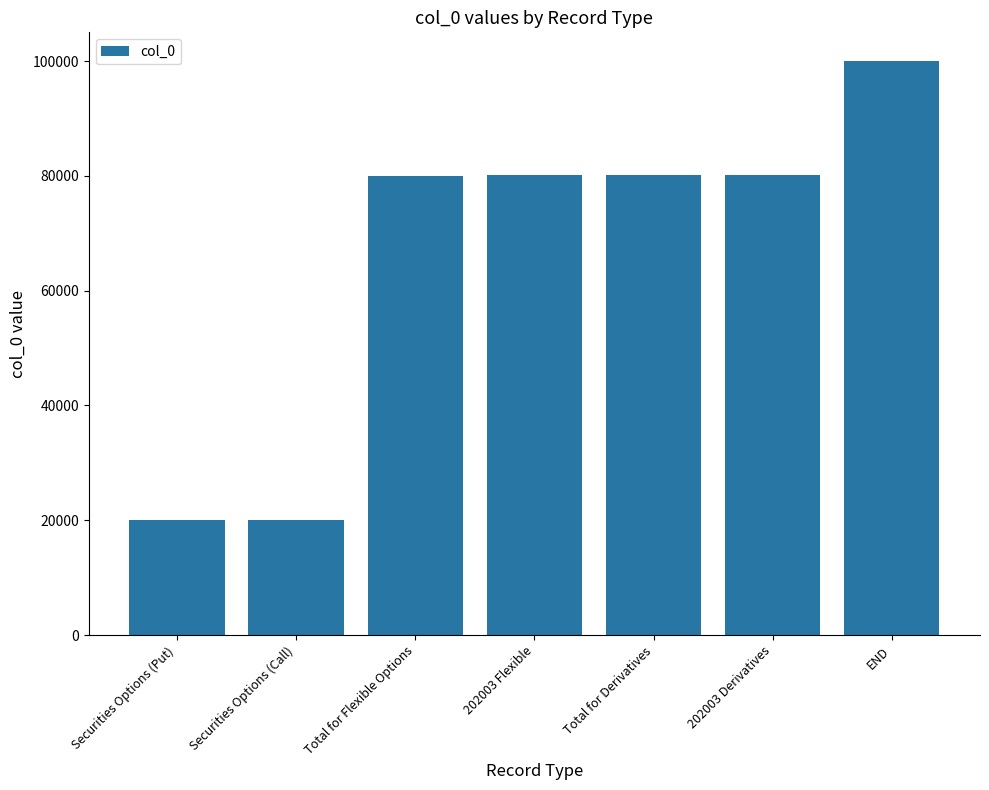

Between Securities Options (Put) and 202003 Flexible, which is larger?

202003 Flexible